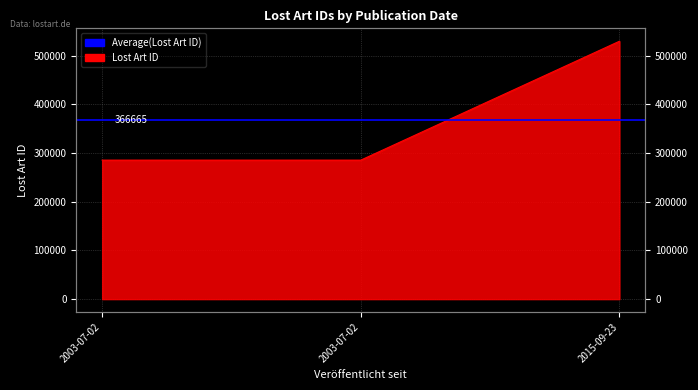

The value at 2003-07-02 is 99936. True or false?

False